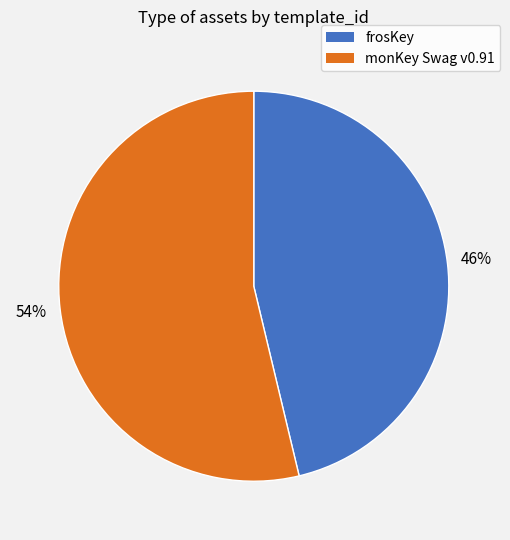

To the nearest percent, what is the average slice percentage?

50%